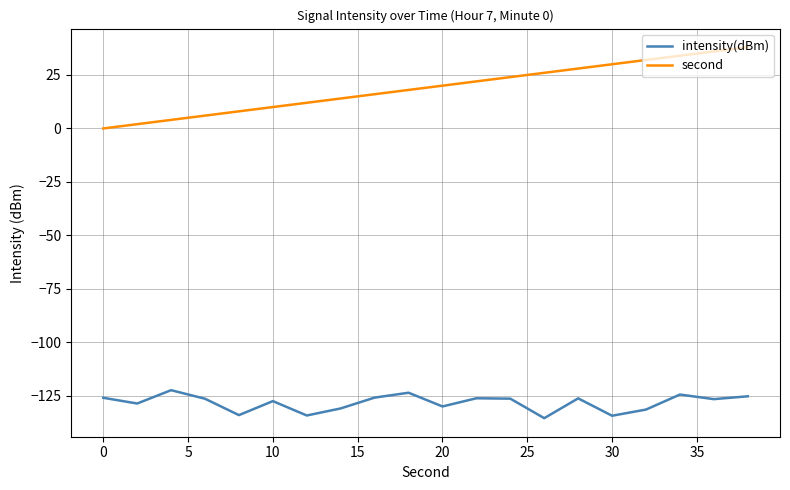

What is the minimum value for intensity(dBm)?

-135.4